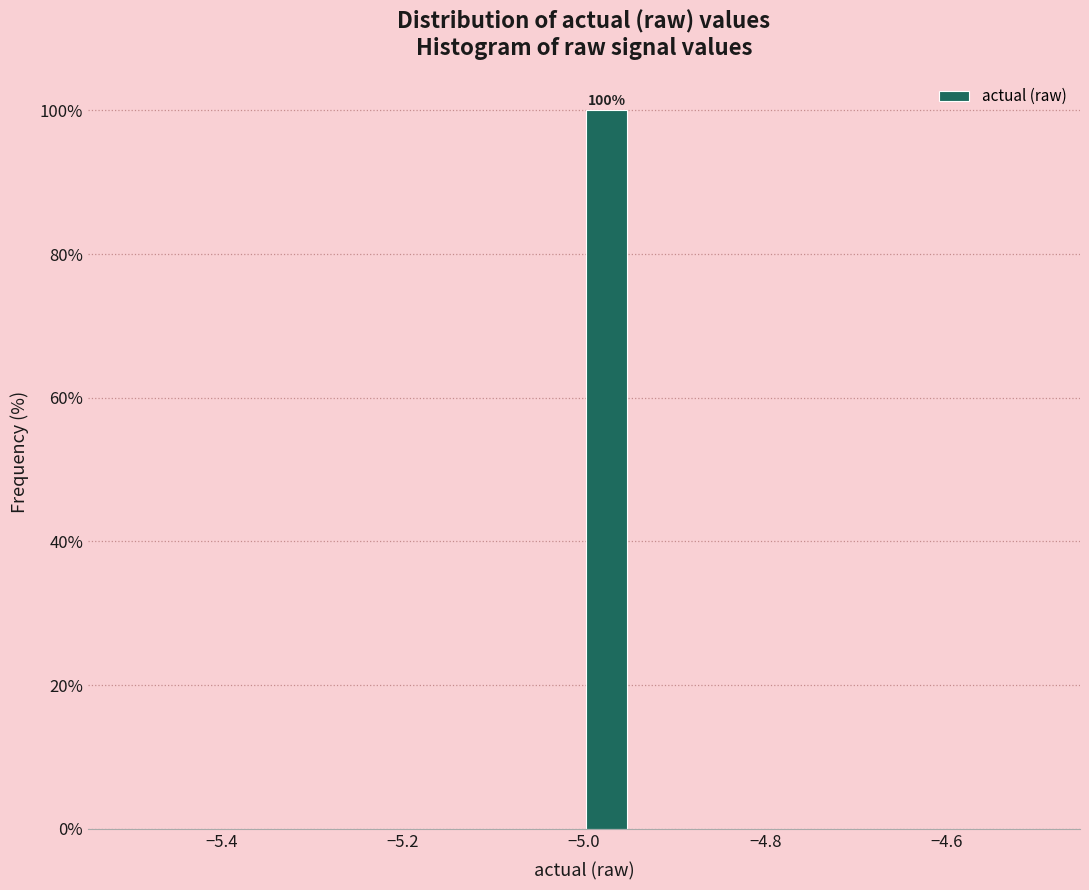

Around what value on the x-axis is the tallest bar? Give the approximate position of its centre, as read against the axis.

-4.98